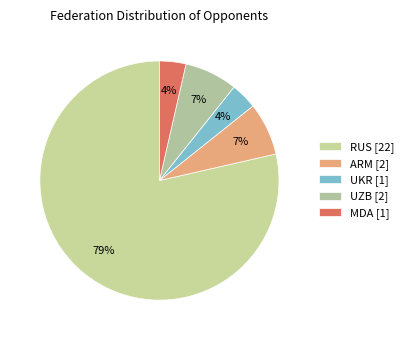

How many segments does this pie chart have?

5